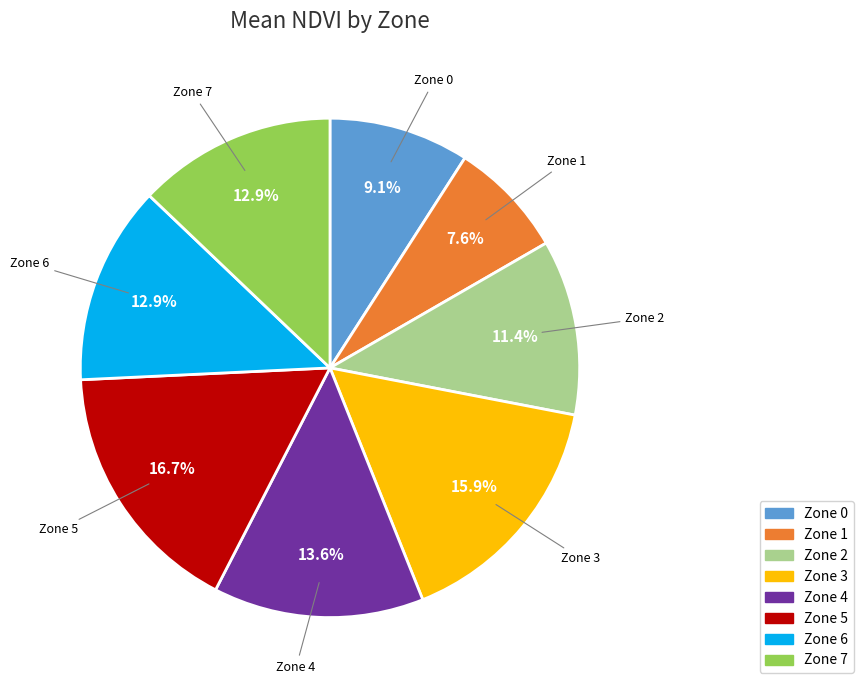

Does any single category account for the majority?

No